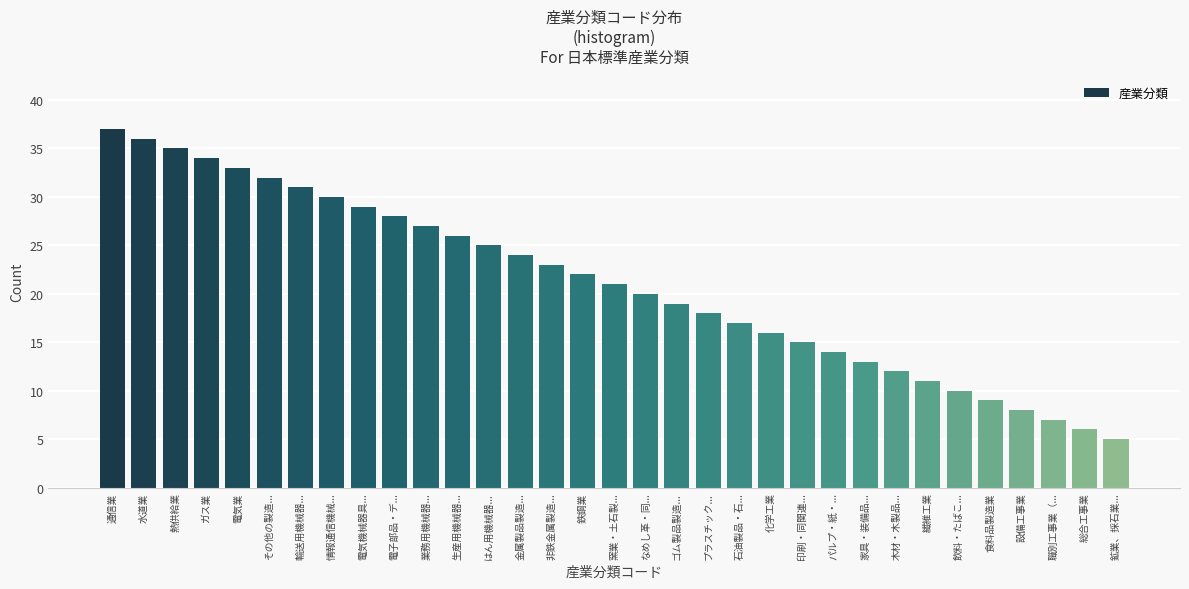

Rank the categories by value from highest to lowest.

通信業, 水道業, 熱供給業, ガス業, 電気業, その他の製造..., 輸送用機械器..., 情報通信機械..., 電気機械器具..., 電子部品・デ..., 業務用機械器..., 生産用機械器..., はん用機械器..., 金属製品製造..., 非鉄金属製造..., 鉄鋼業, 窯業・土石製..., なめし革・同..., ゴム製品製造..., プラスチック..., 石油製品・石..., 化学工業, 印刷・同関連..., パルプ・紙・..., 家具・装備品..., 木材・木製品..., 繊維工業, 飲料・たばこ..., 食料品製造業, 設備工事業, 職別工事業（..., 総合工事業, 鉱業、採石業...